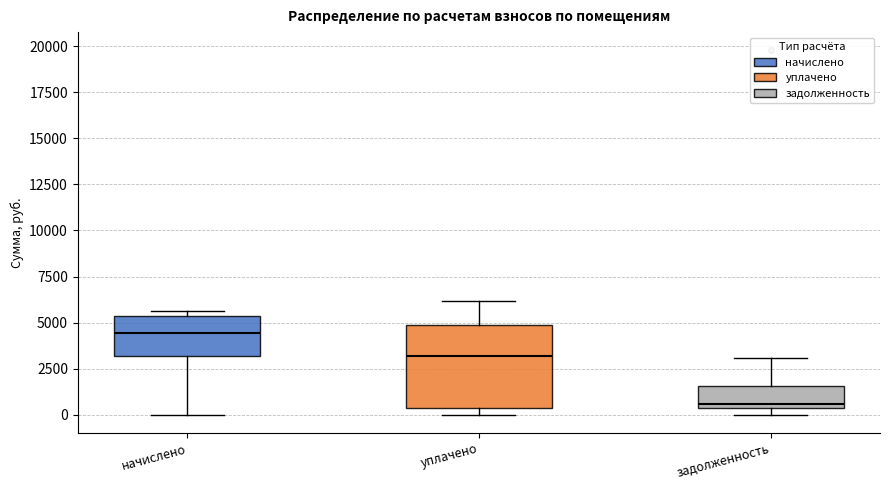

Reading left to right, read every box against the y-axis: the position of its median line, the range the box covers, and the ends of its whiskers. The values are not printed on the chart, so give them approximately, as read against the axis.

начислено: median 4500, box 3000 to 5500, whiskers 0 to 5500 (just above the box's upper edge)
уплачено: median 3000, box 500 to 5000, whiskers 0 to 6000
задолженность: median 500 (just above the box's lower edge), box 500 to 1500, whiskers 0 to 3000